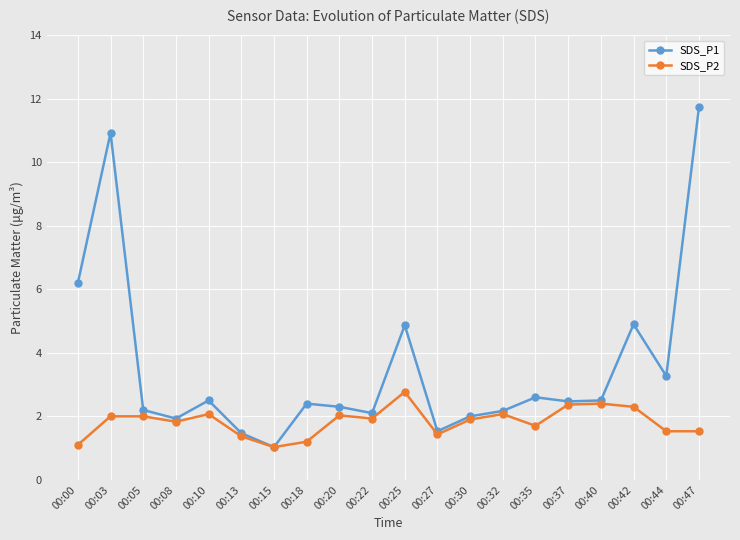

What are all the series names shown in the legend?

SDS_P1, SDS_P2